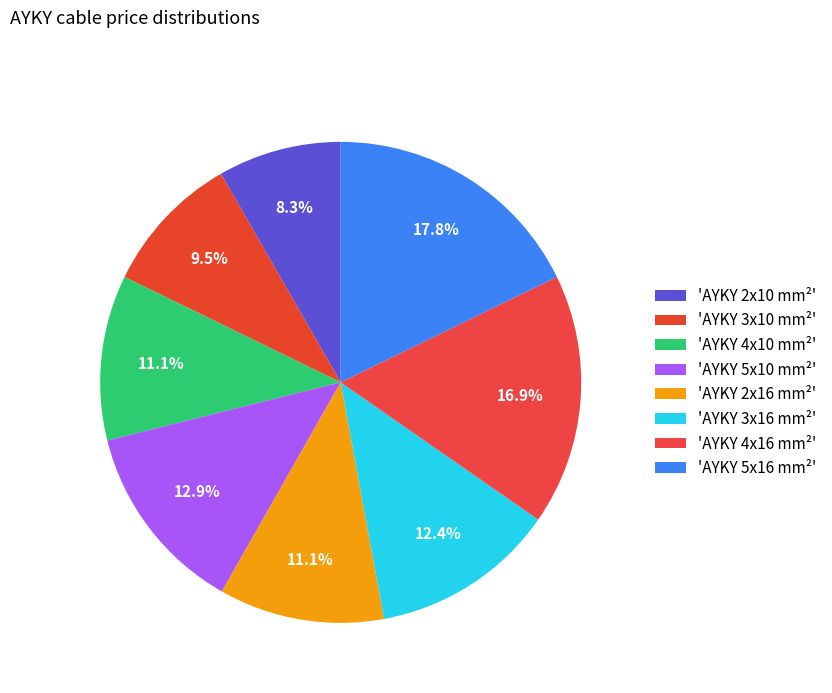

To the nearest percent, what is the average slice percentage?

12%